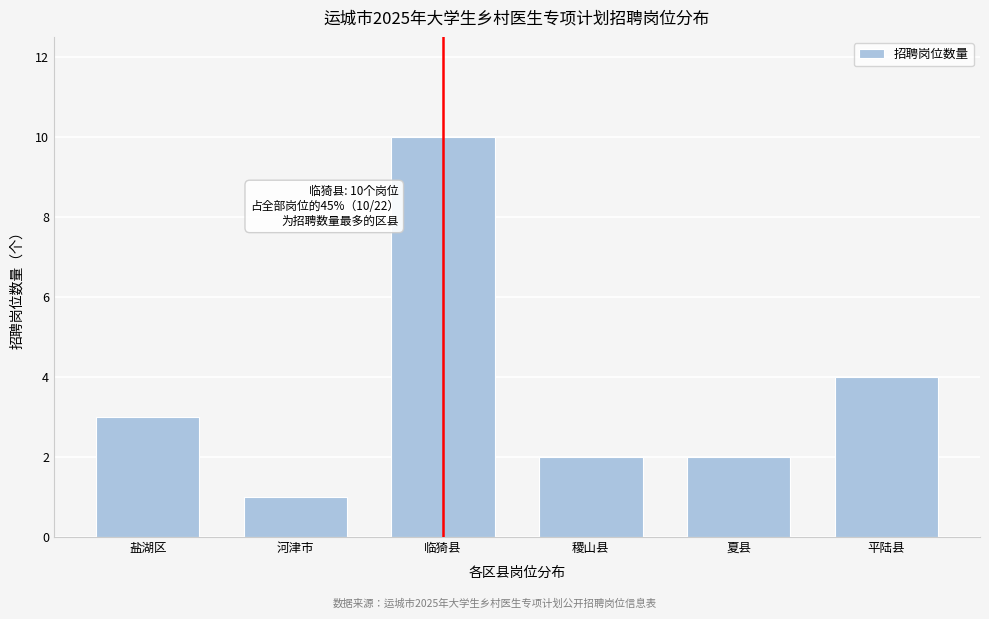

Reading left to right, what are all the values shown in this chart?

3	1	10	2	2	4